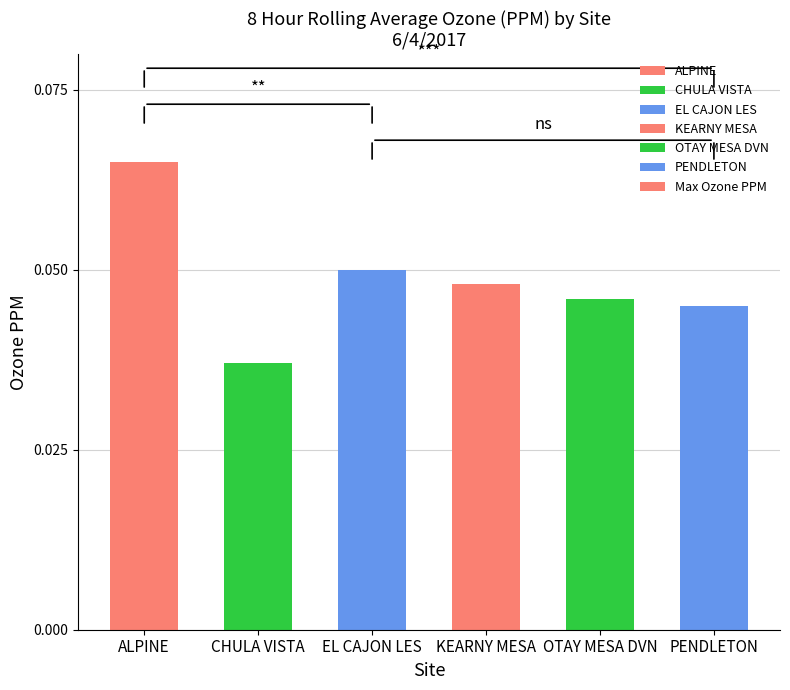

Is it true that the value at PENDLETON is 0.1?

False